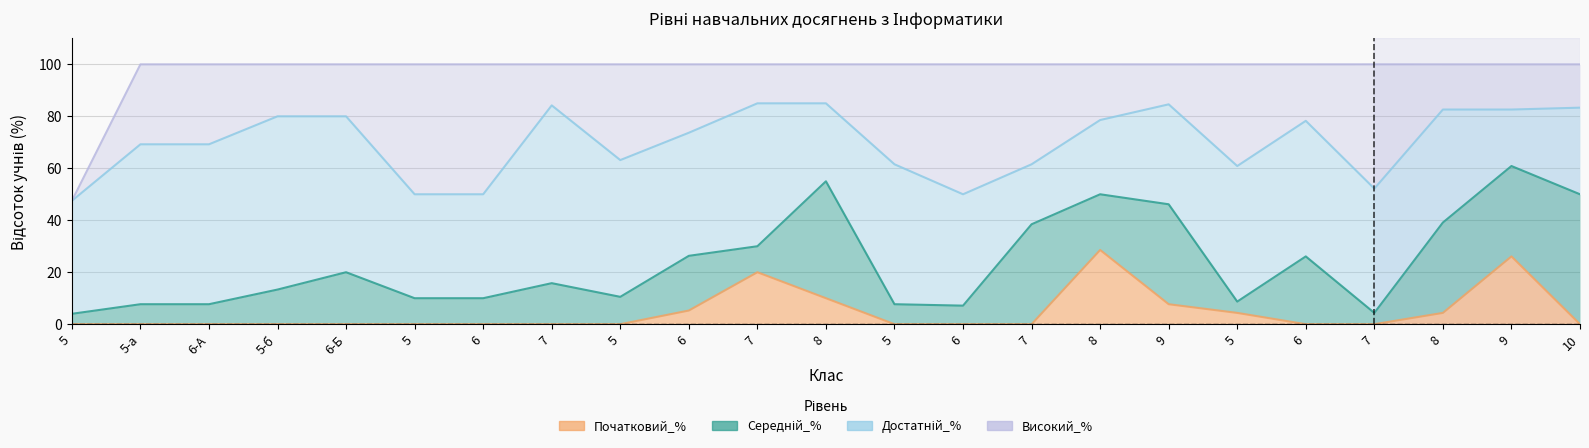

Reading left to right, extract all data points from this chart.

Початковий_%: 0.0	0.0	0.0	0.0	0.0	0.0	0.0	0.0	0.0	5.3	20.0	10.0	0.0	0.0	0.0	28.6	7.7	4.3	0.0	0.0	4.3	26.1	0.0
Середній_%: 4.0	7.7	7.7	13.3	20.0	10.0	10.0	15.8	10.5	21.1	10.0	45.0	7.7	7.1	38.5	21.4	38.5	4.3	26.1	4.3	34.8	34.8	50.0
Достатній_%: 43.5	61.5	61.5	66.7	60.0	40.0	40.0	68.4	52.6	47.4	55.0	30.0	53.9	42.9	23.1	28.6	38.5	52.2	52.2	47.8	43.5	21.7	33.3
Високий_%: 0.0	30.8	30.8	20.0	20.0	50.0	50.0	15.8	36.8	26.3	15.0	15.0	38.5	50.0	38.5	21.4	15.4	39.1	21.7	47.8	17.4	17.4	16.7